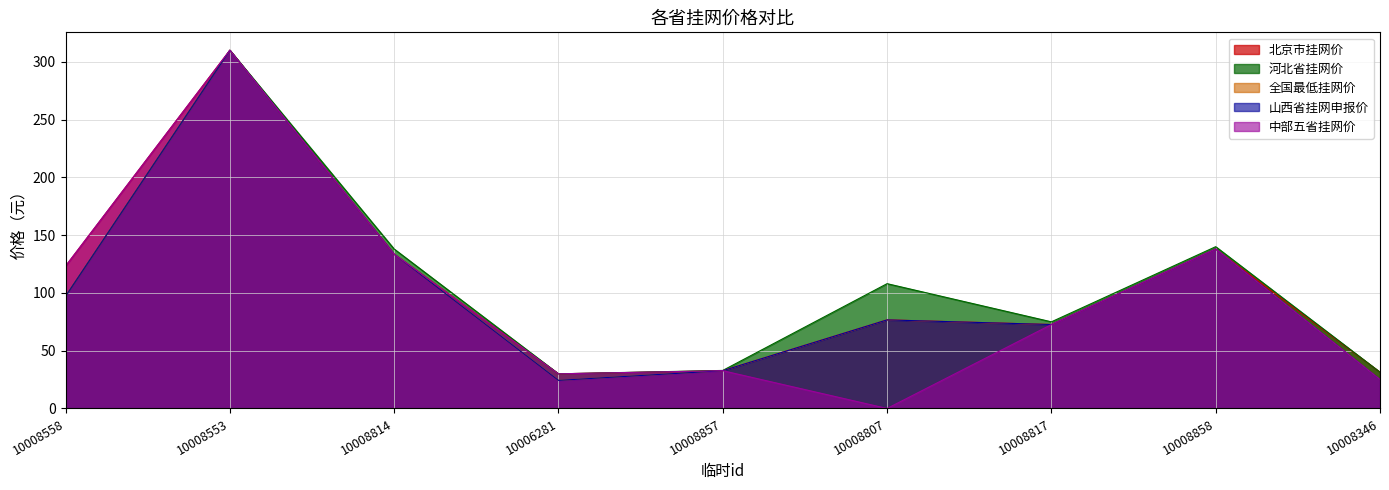

Reading right to left, what are all the values shown in this chart?

北京市挂网价: 31.4	138.0	72.6	76.7	32.7	30.0	133.5	310.0	123.2
河北省挂网价: 31.4	140.0	75.0	108.0	32.9	30.0	138.0	310.0	97.0
全国最低挂网价: 25.0	138.0	72.6	76.7	32.7	24.3	133.5	309.9	97.0
山西省挂网申报价: 25.0	138.0	72.6	76.7	32.7	24.3	133.5	309.9	97.0
中部五省挂网价: 25.0	138.0	72.6	0.0	32.7	30.0	133.5	310.0	123.2